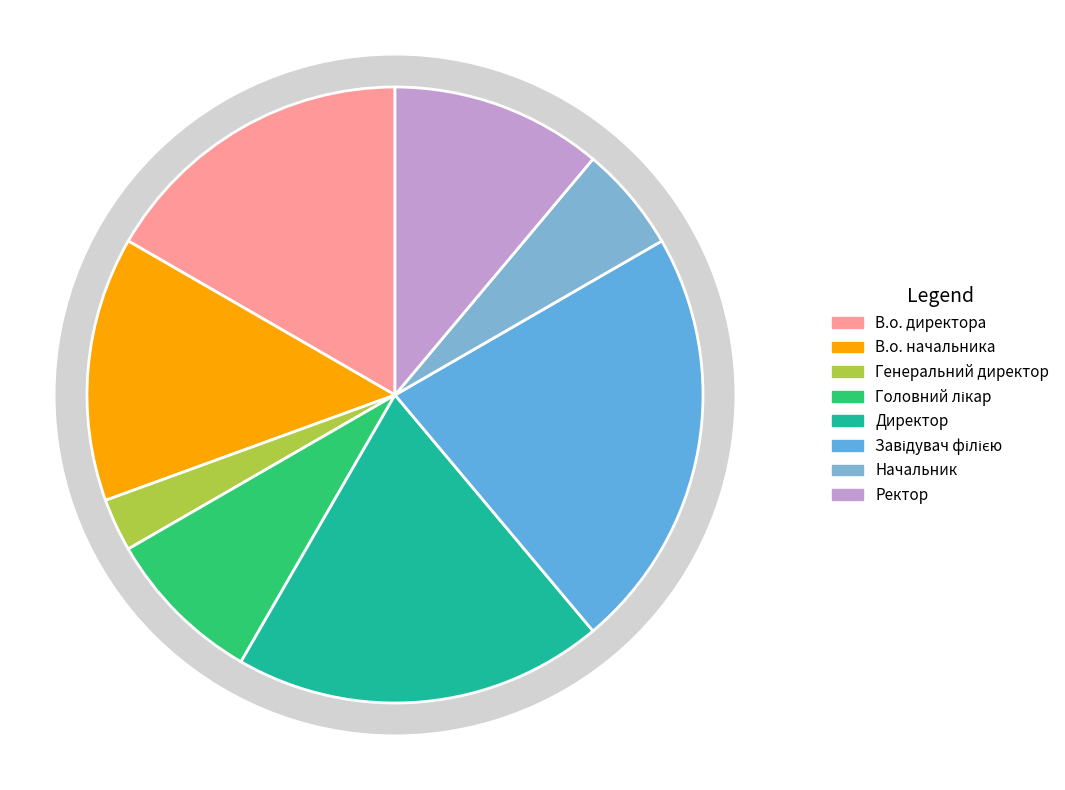

Which slice is the largest?

Завідувач філією